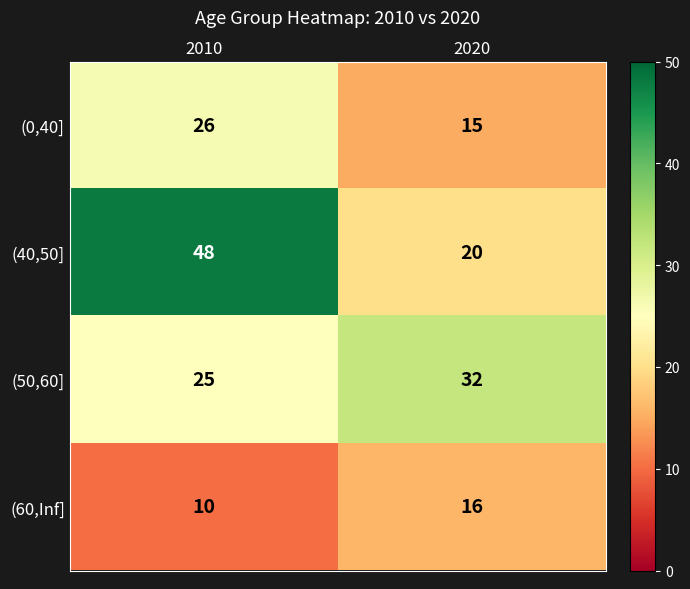

Which series changed the most between 2010 and 2020?

(40,50]